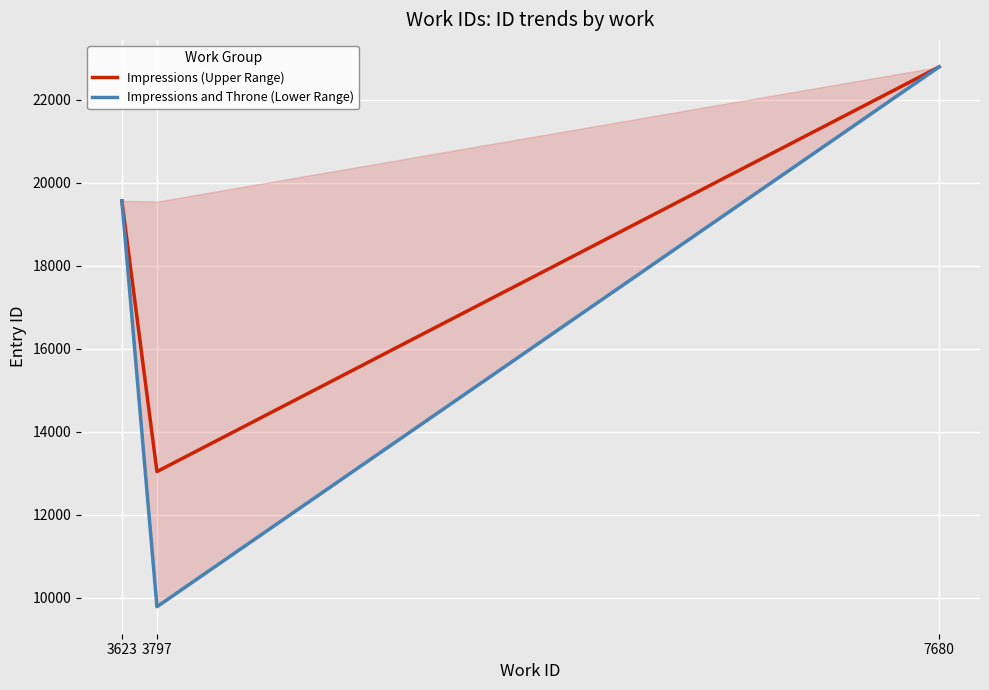

Rank the series by their maximum value, from lowest to highest.

Impressions (Upper Range), Impressions and Throne (Lower Range)